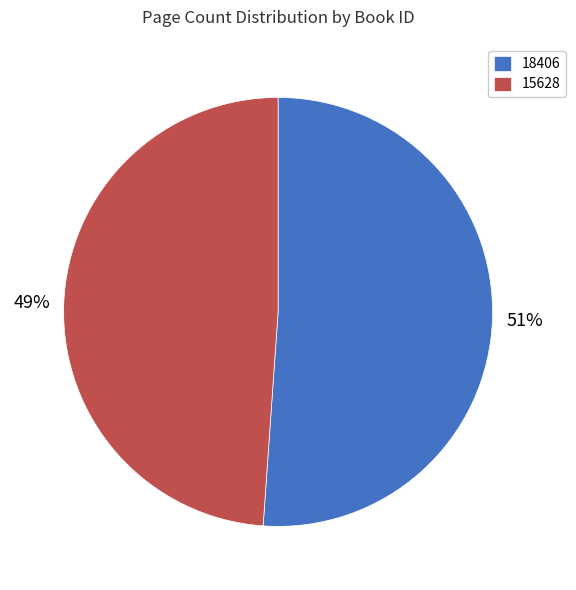

Rank the categories by value from lowest to highest.

15628, 18406